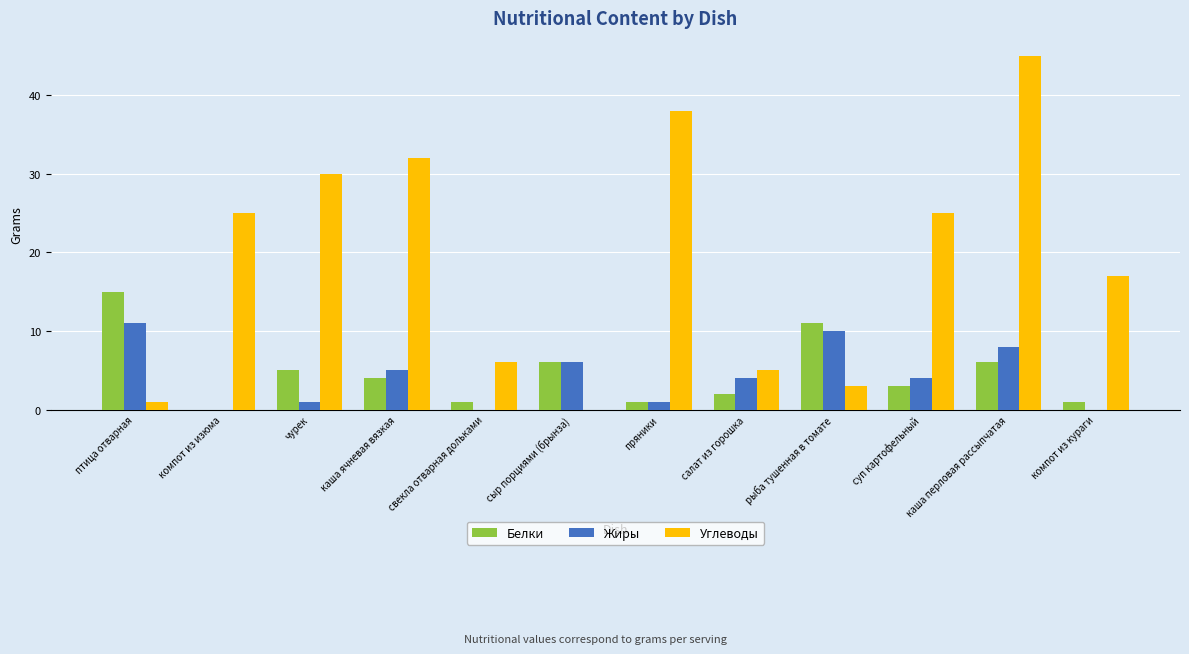

At which category is the sum across all series the highest?

каша перловая рассыпчатая